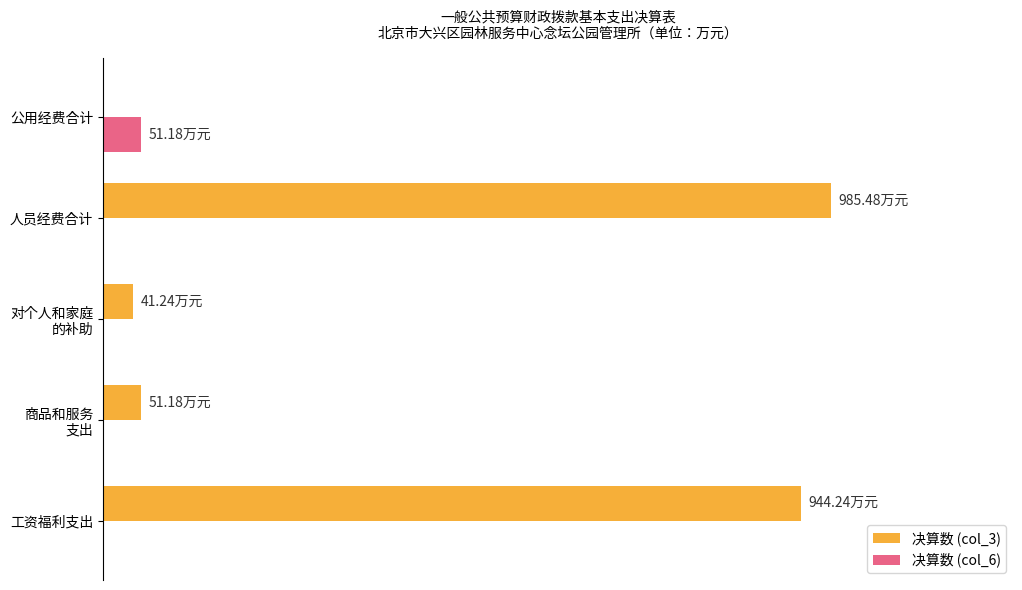

What are all the series names shown in the legend?

决算数 (col_3), 决算数 (col_6)